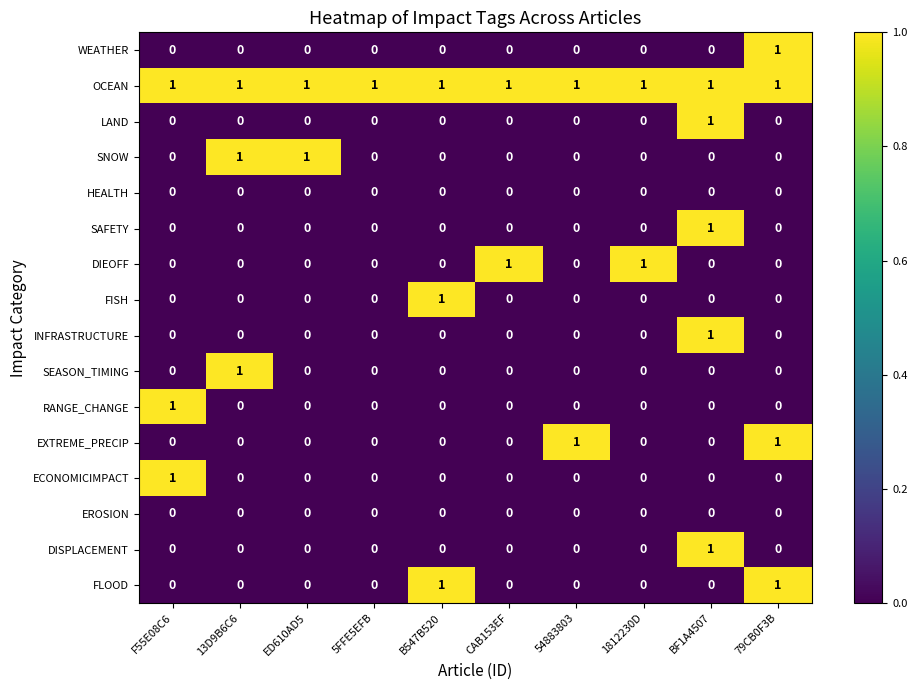

At which category is the sum across all series the highest?

BF1A4507